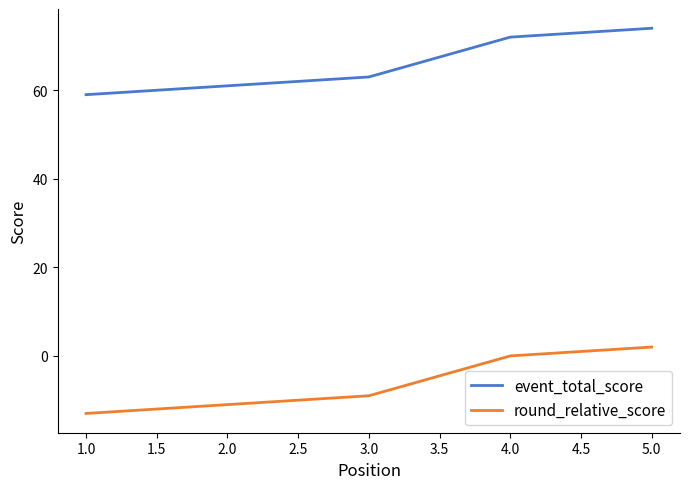

True or false: event_total_score and round_relative_score intersect in this chart.

False